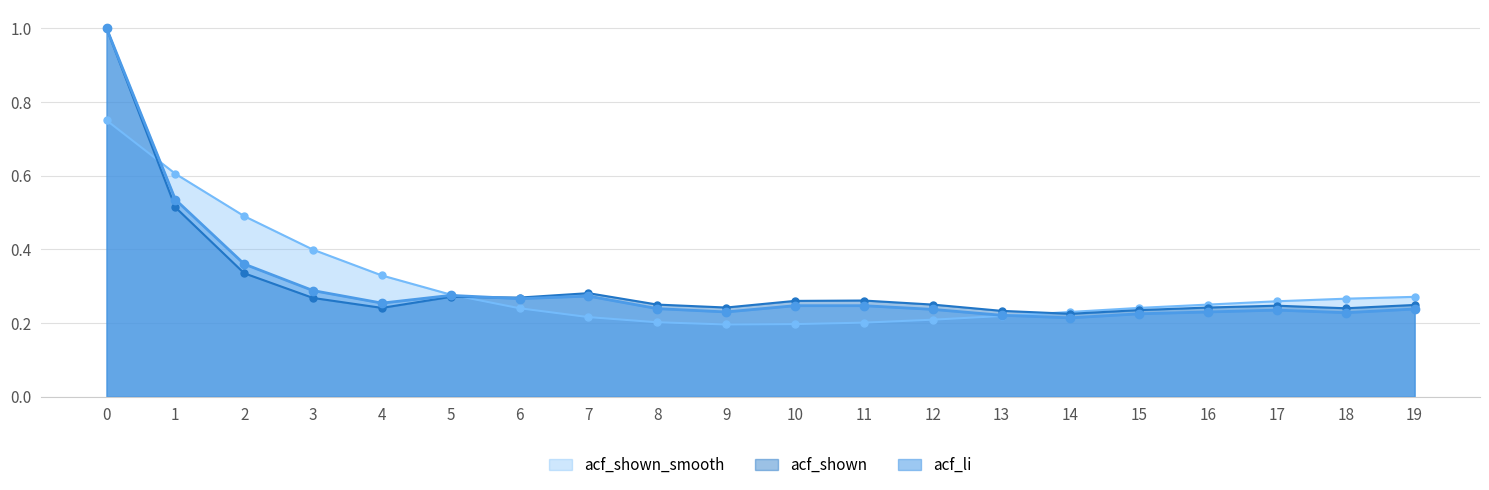

How many interior local peaks does the acf_shown series have?

4